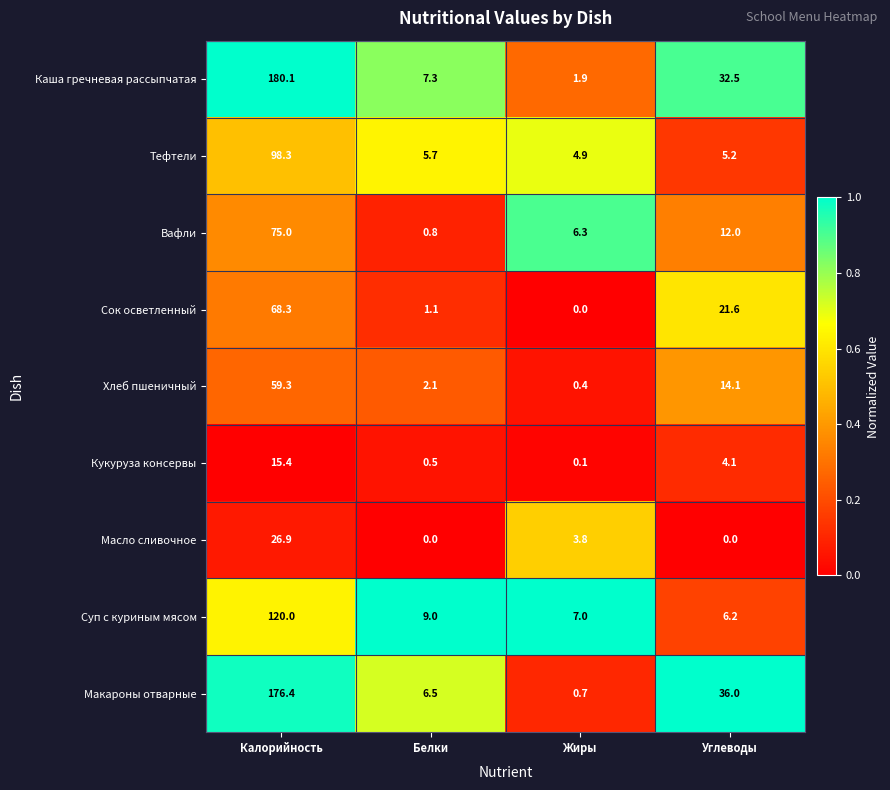

What is the approximate value of Кукуруза консервы at Углеводы?

4.1